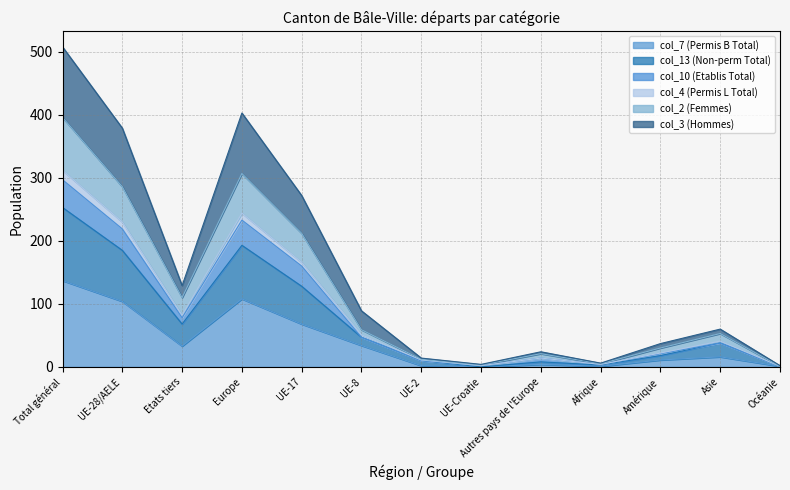

What is the maximum value shown in the chart?

508